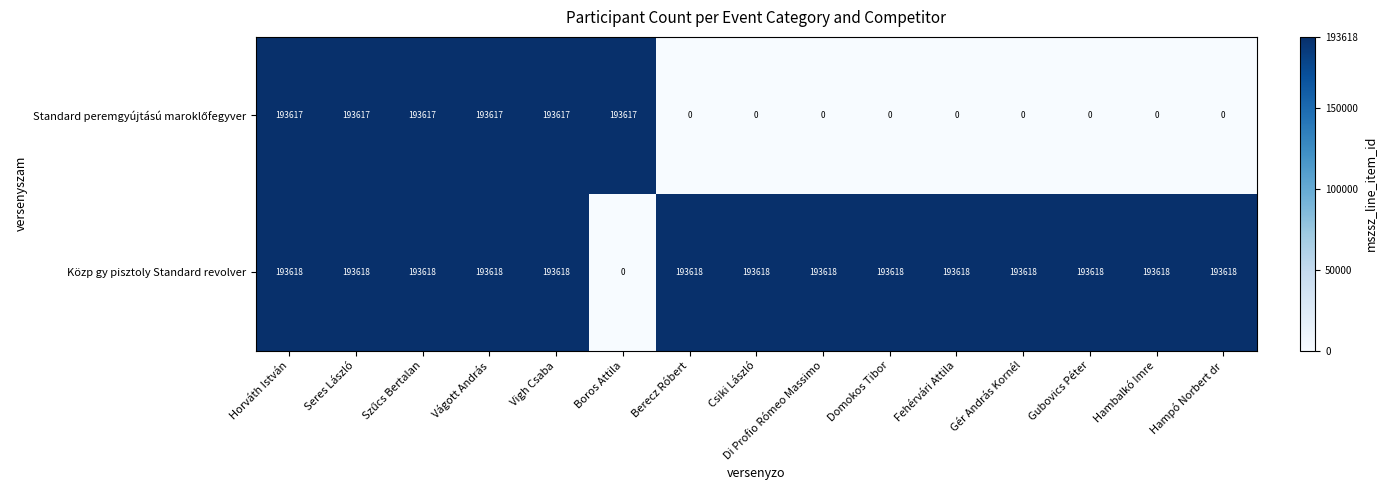

What is the total value across all series at Fehérvári Attila?

193618